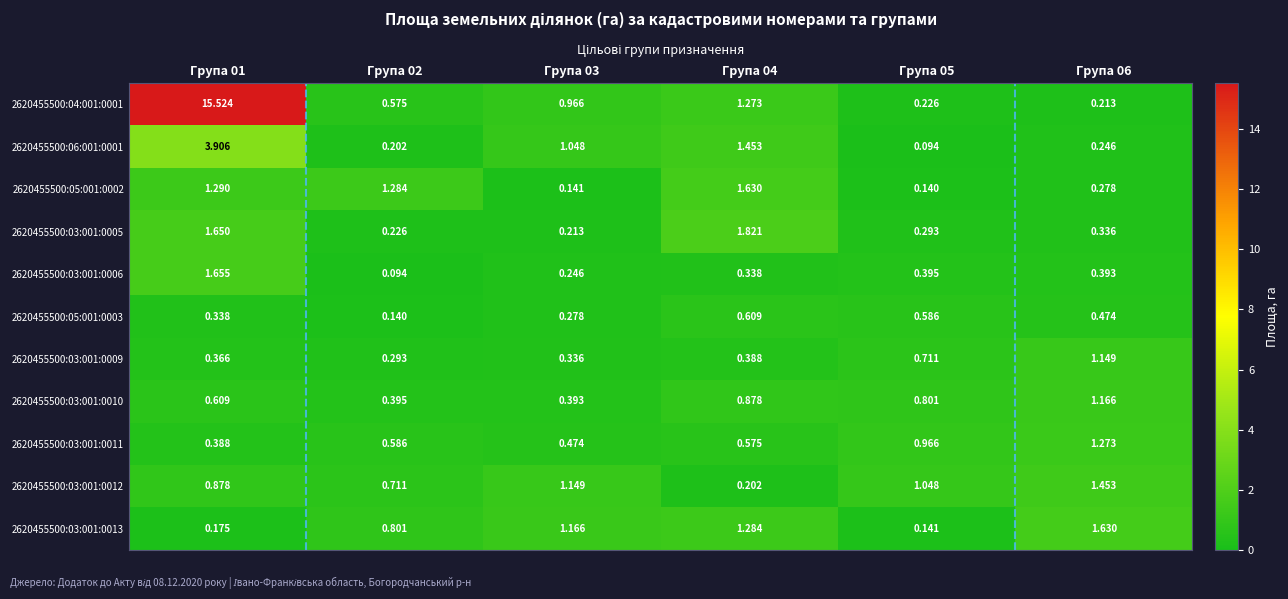

Is the value of 2620455500:03:001:0009 at Група 05 greater than the value of 2620455500:05:001:0003 at Група 02?

Yes